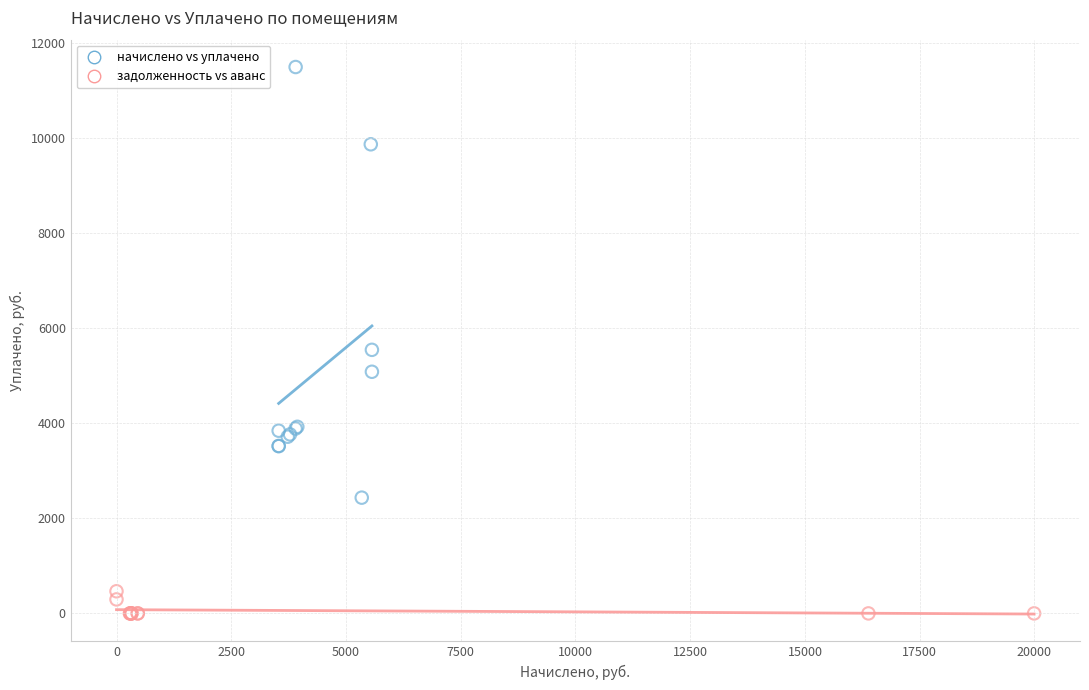

Which series has the widest spread of Y values?

начислено vs уплачено